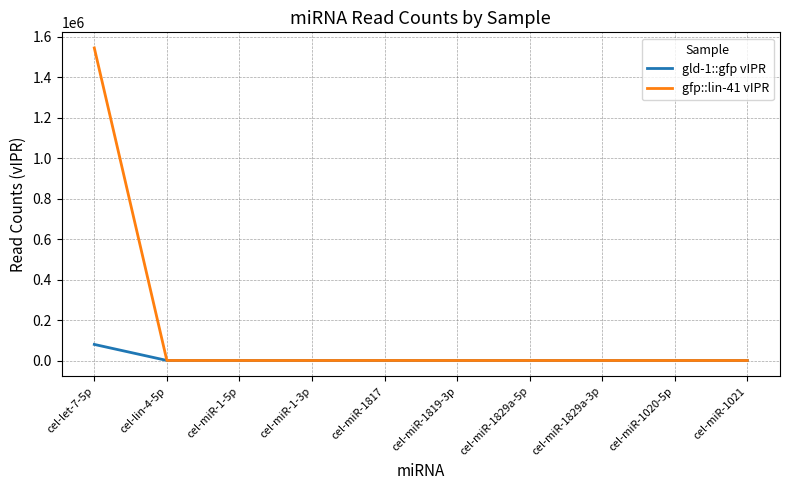

How many lines are shown in the chart?

2